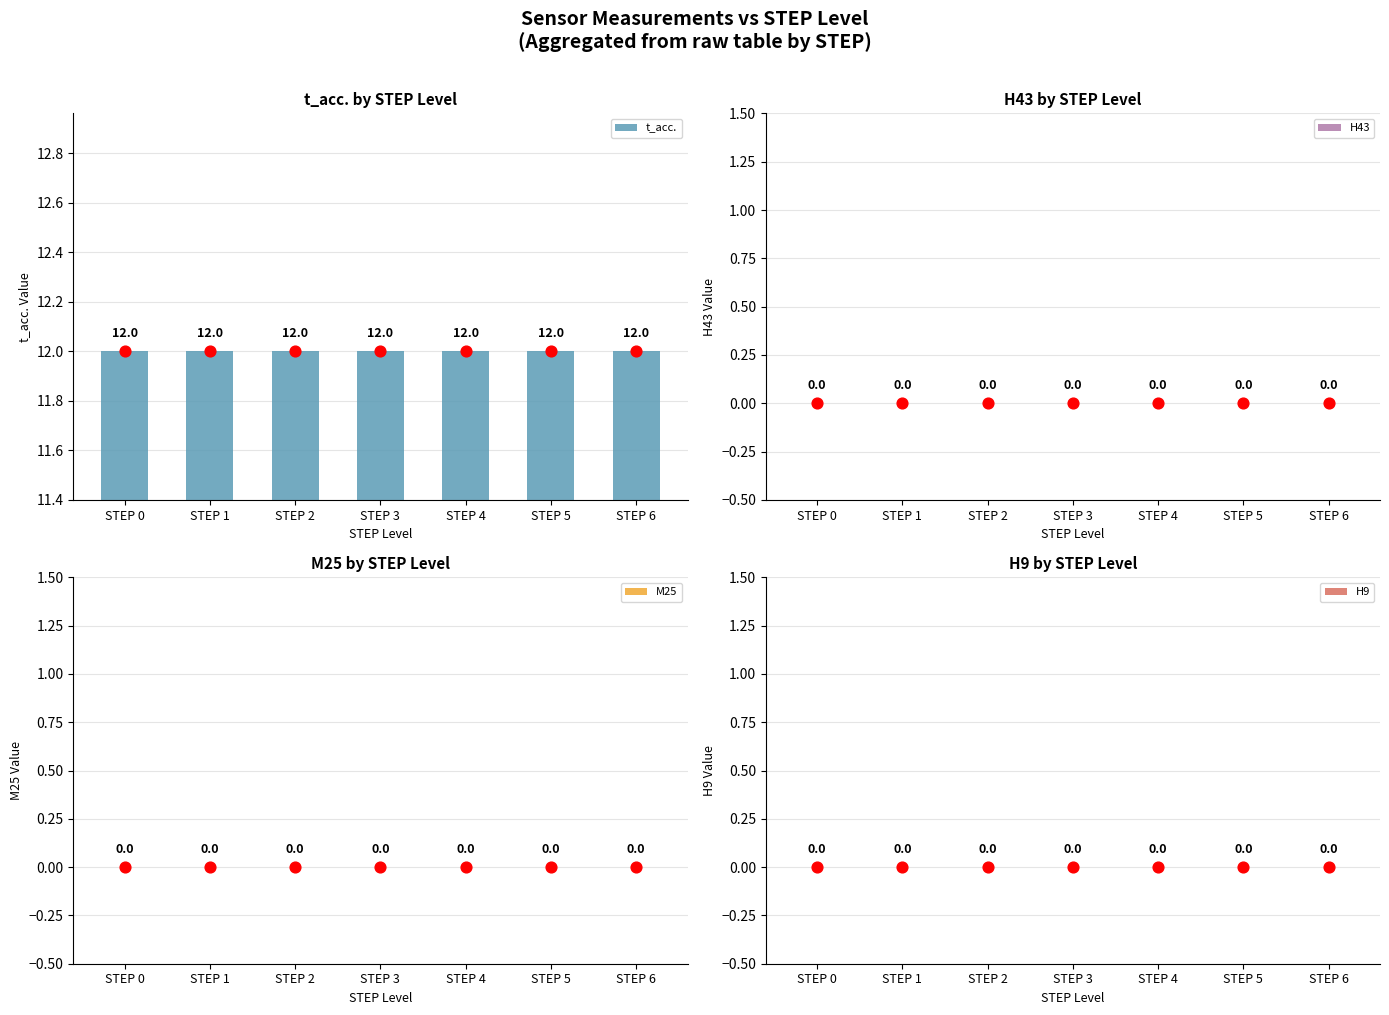

Which series has the largest Y range (max minus min)?

t_acc.